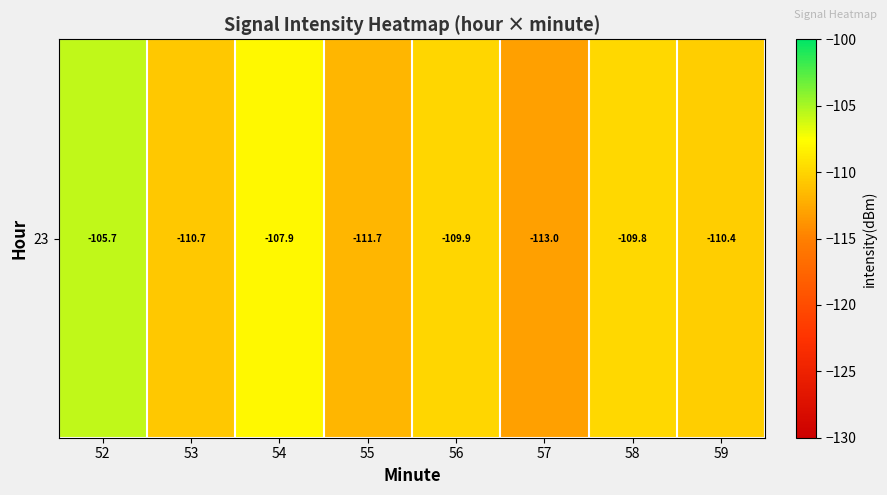

At which label does the data first exceed -109?

52